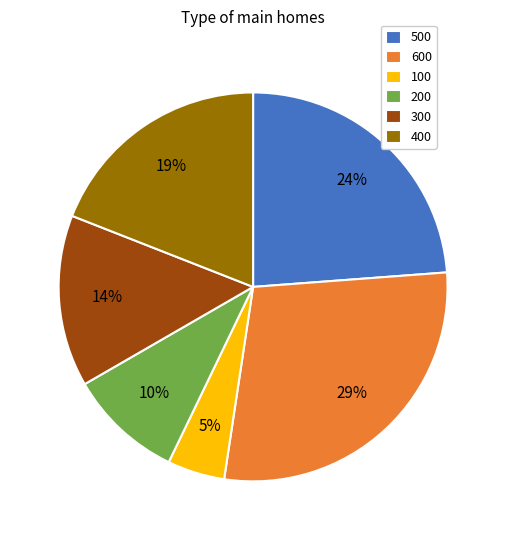

To the nearest percent, what is the difference between the 600 and 500 slice percentages?

5%